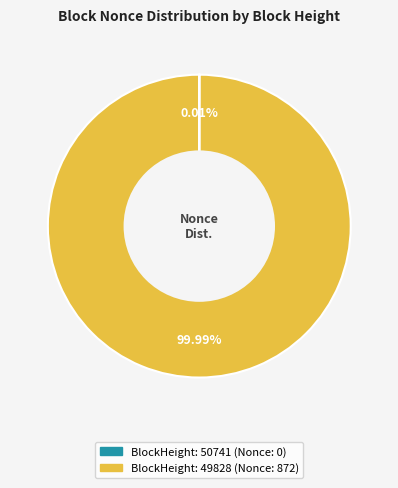

Does any single category account for the majority?

Yes